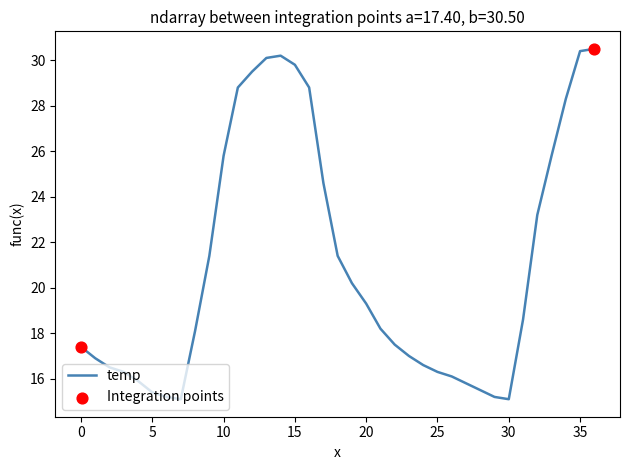

What is the greatest value displayed?

30.5